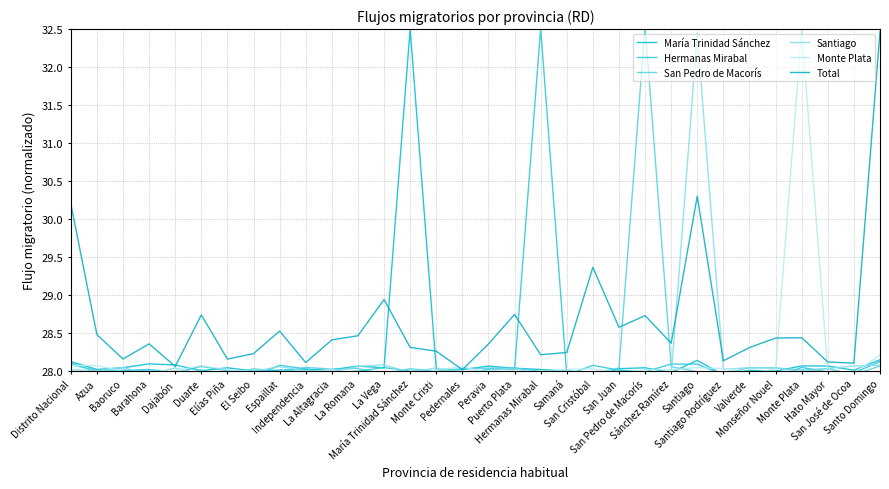

How many series are shown in this chart?

6